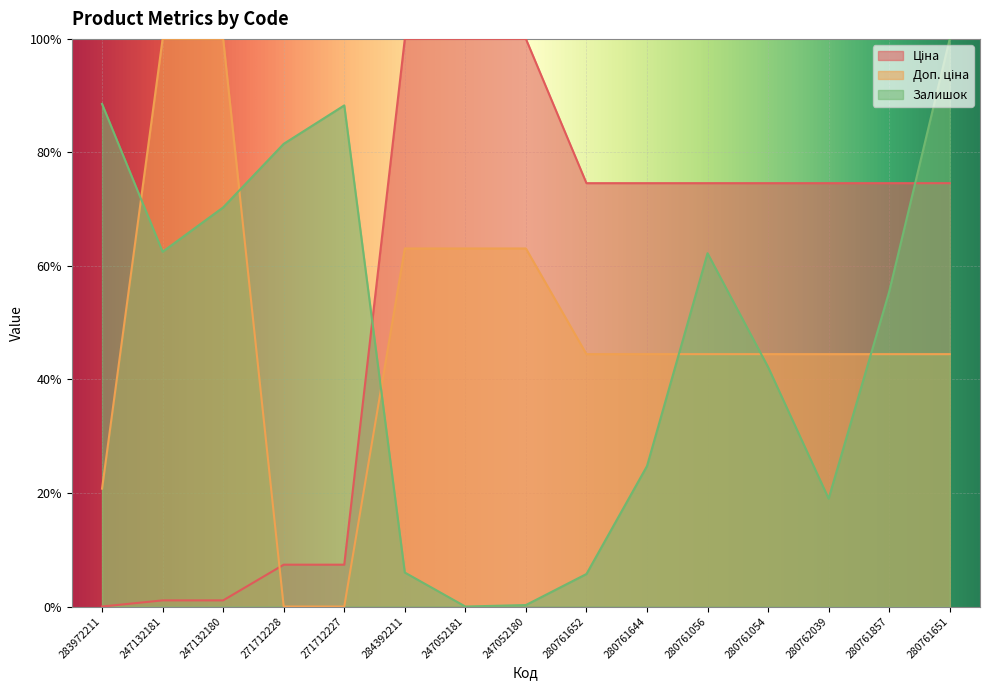

Where is the first local minimum for Залишок?

247132181